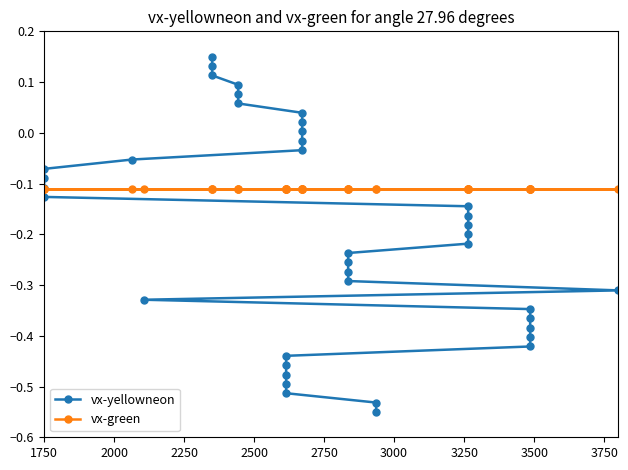

Does the chart have visible grid lines?

No